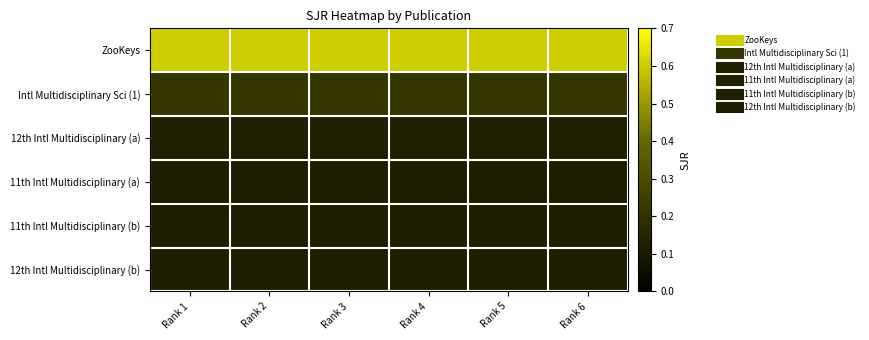

Reading right to left, what are all the values shown in this chart?

ZooKeys: Rank 6=0.6	Rank 5=0.6	Rank 4=0.6	Rank 3=0.6	Rank 2=0.6	Rank 1=0.6
Intl Multidisciplinary Sci (1): Rank 6=0.2	Rank 5=0.2	Rank 4=0.2	Rank 3=0.2	Rank 2=0.2	Rank 1=0.2
12th Intl Multidisciplinary (a): Rank 6=0.1	Rank 5=0.1	Rank 4=0.1	Rank 3=0.1	Rank 2=0.1	Rank 1=0.1
11th Intl Multidisciplinary (a): Rank 6=0.1	Rank 5=0.1	Rank 4=0.1	Rank 3=0.1	Rank 2=0.1	Rank 1=0.1
11th Intl Multidisciplinary (b): Rank 6=0.1	Rank 5=0.1	Rank 4=0.1	Rank 3=0.1	Rank 2=0.1	Rank 1=0.1
12th Intl Multidisciplinary (b): Rank 6=0.1	Rank 5=0.1	Rank 4=0.1	Rank 3=0.1	Rank 2=0.1	Rank 1=0.1